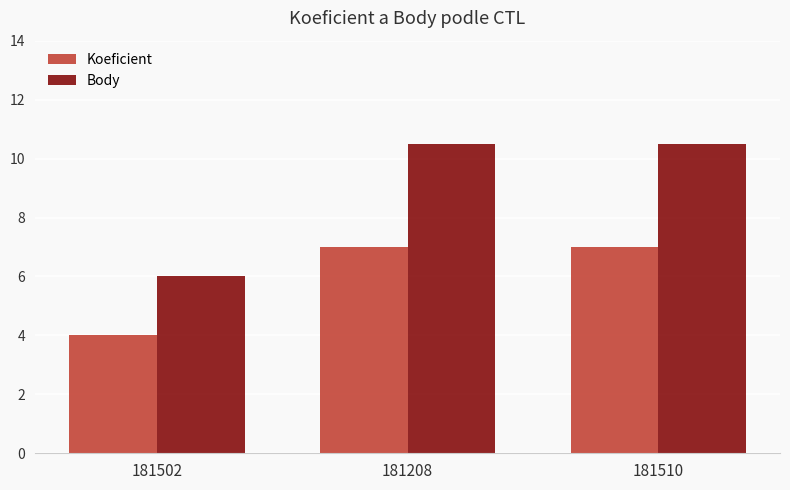

Read the Koeficient value at 181510.

7.0